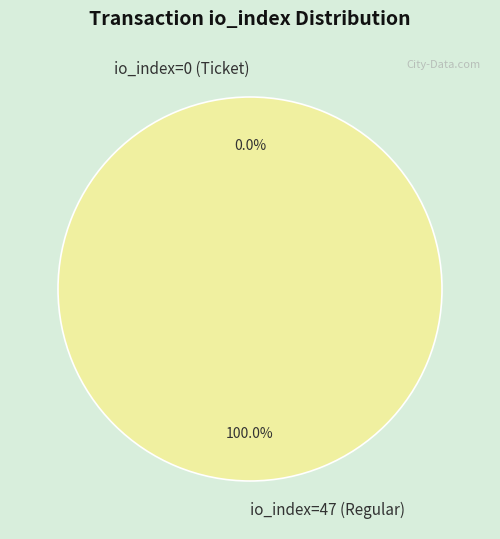

The io_index=47 (Regular) slice represents 100% of the pie. True or false?

True